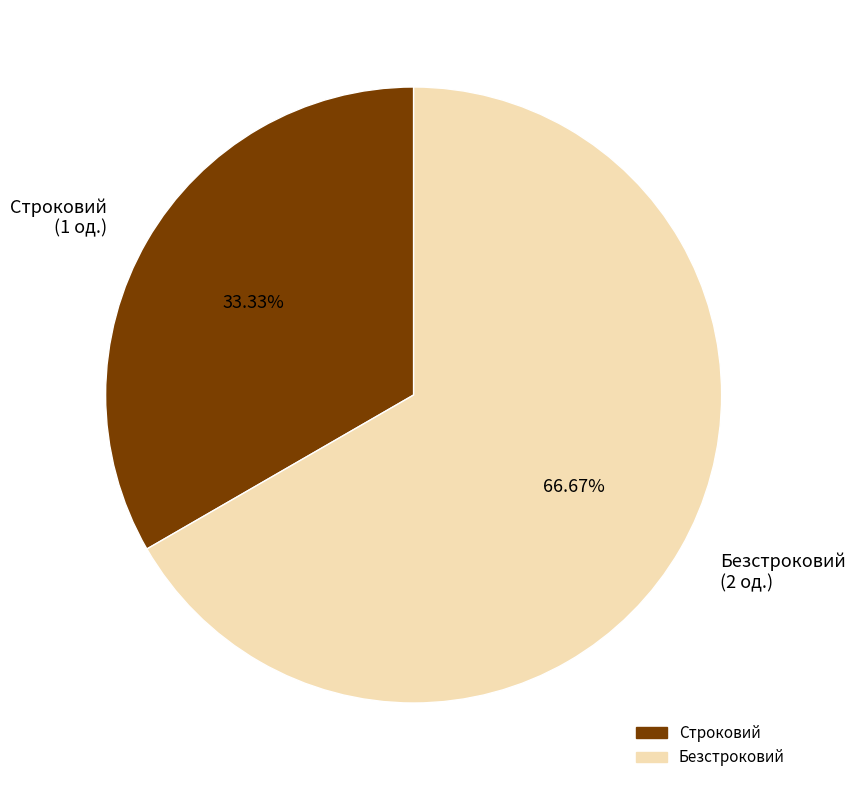

How many slices are in this pie chart?

2